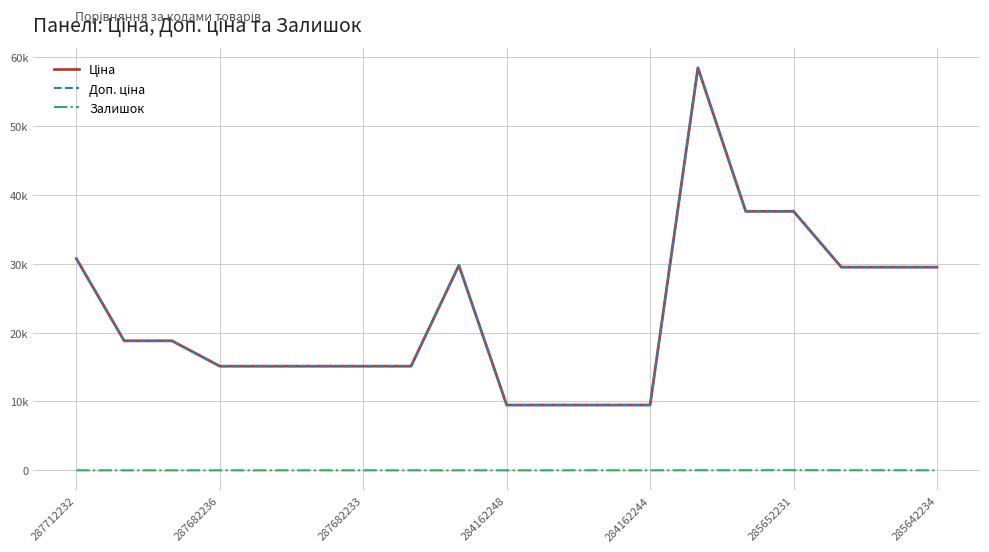

Does the chart have visible grid lines?

Yes